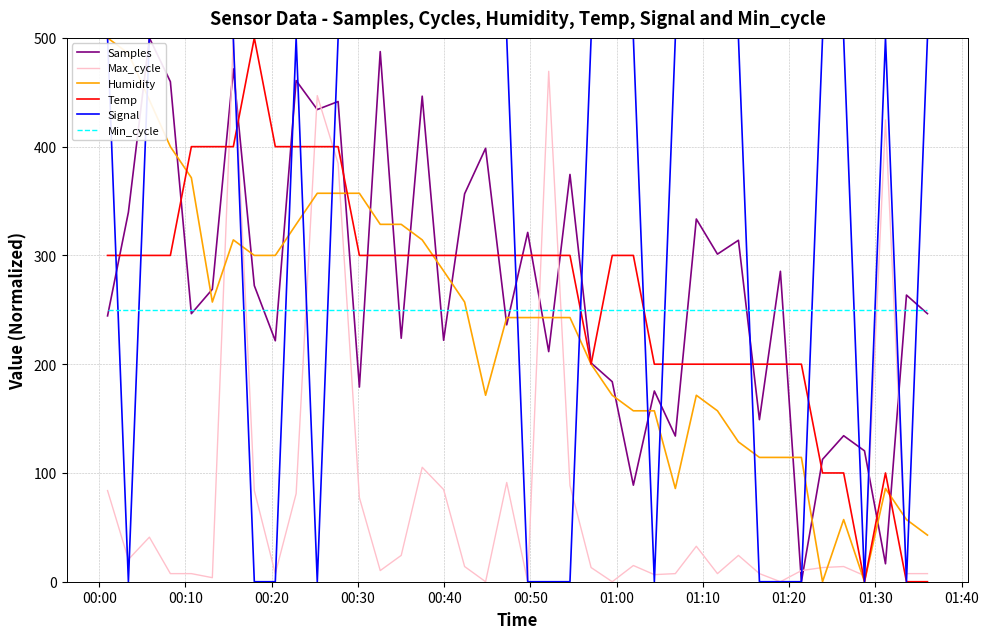

How many intersections are there between Min_cycle and Signal?

16